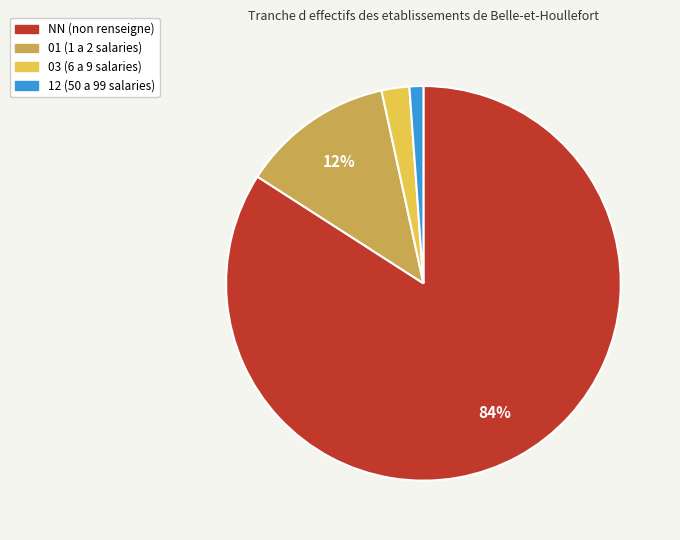

Is it true that 03 is 2% of the pie?

True